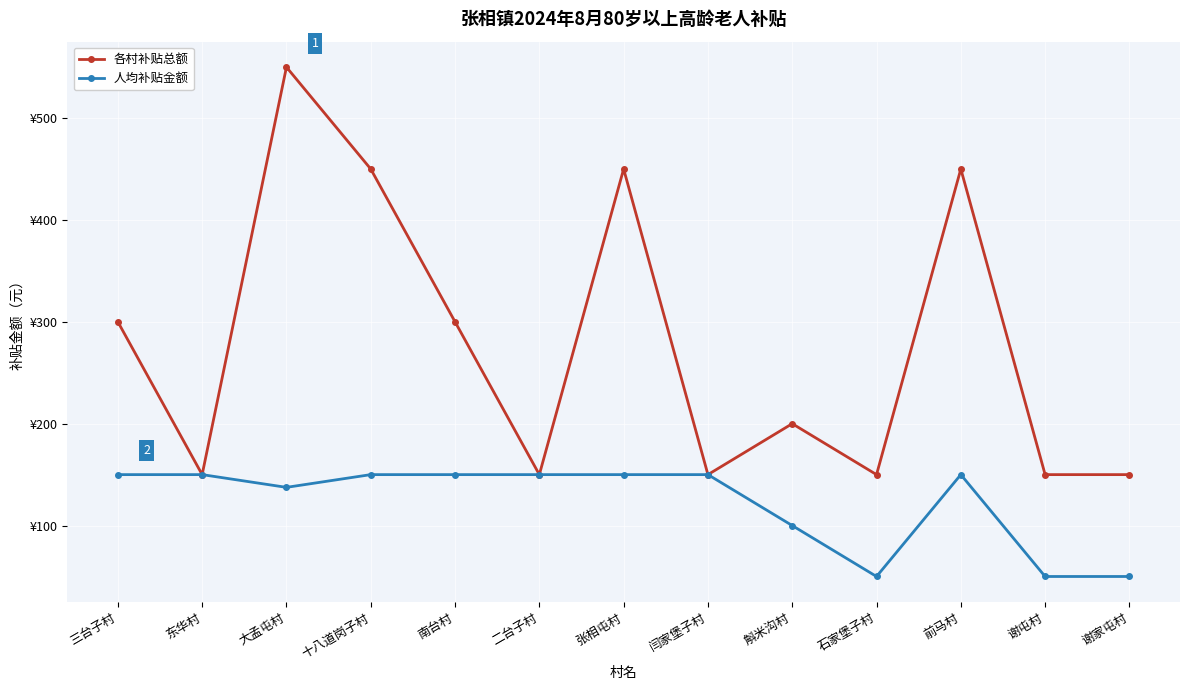

True or false: 人均补贴金额 and 各村补贴总额 intersect in this chart.

False